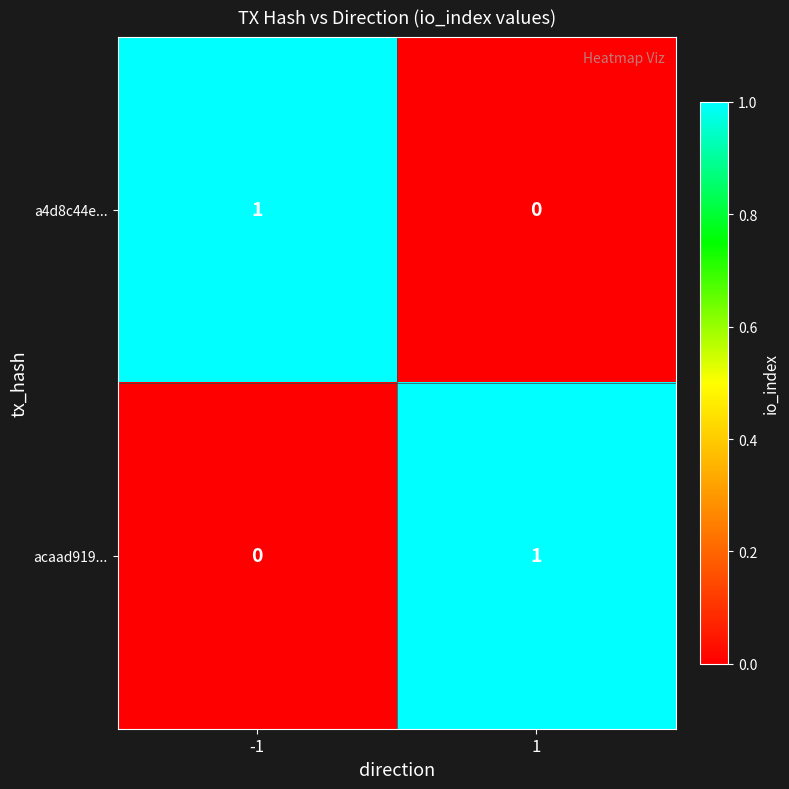

The value of acaad919... at 1 is 1. True or false?

True